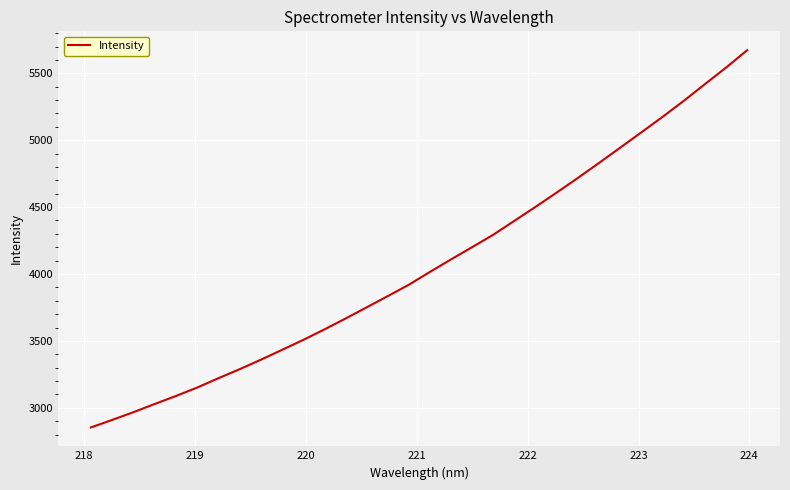

What is the difference between the maximum and minimum values?

2819.5